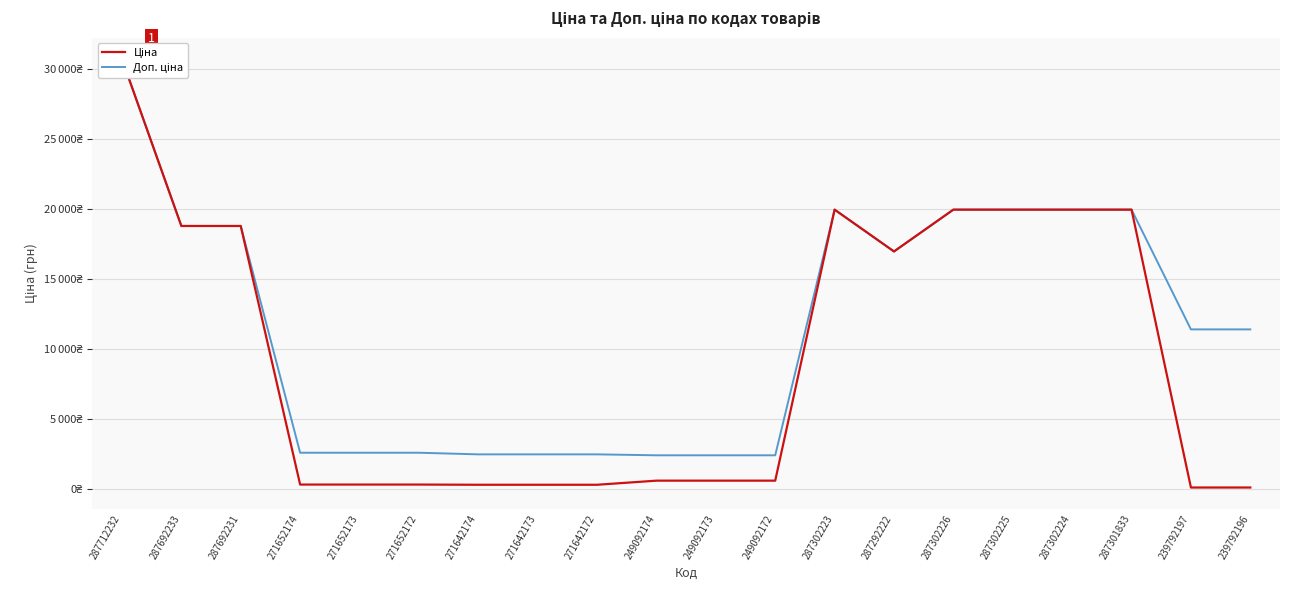

Is the value of Ціна at 287712232 greater than the value of Доп. ціна at 249092173?

Yes